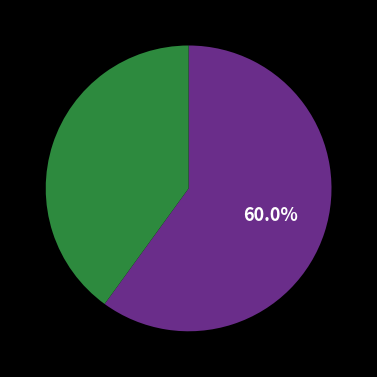

Is there a majority slice in this chart?

Yes